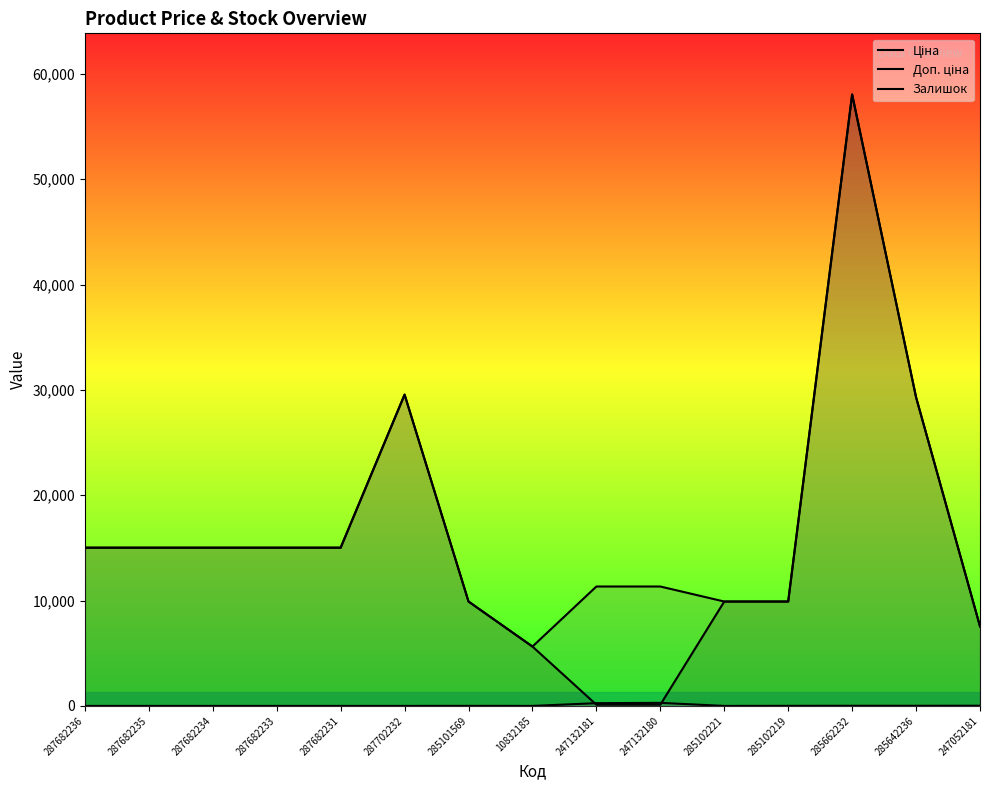

Reading right to left, extract all data points from this chart.

Ціна: 7545.9	29294.9	58037.0	9908.5	9908.5	113.3	113.3	5636.0	9908.5	29548.9	15019.2	15019.2	15019.2	15019.2	15019.2
Доп. ціна: 7545.9	29294.9	58037.0	9908.5	9908.5	11334.0	11334.0	5636.0	9908.5	29548.9	15019.2	15019.2	15019.2	15019.2	15019.2
Залишок: 19.0	12.0	13.0	7.0	0.0	290.0	260.0	0.0	5.0	0.0	0.0	0.0	0.0	0.0	0.0